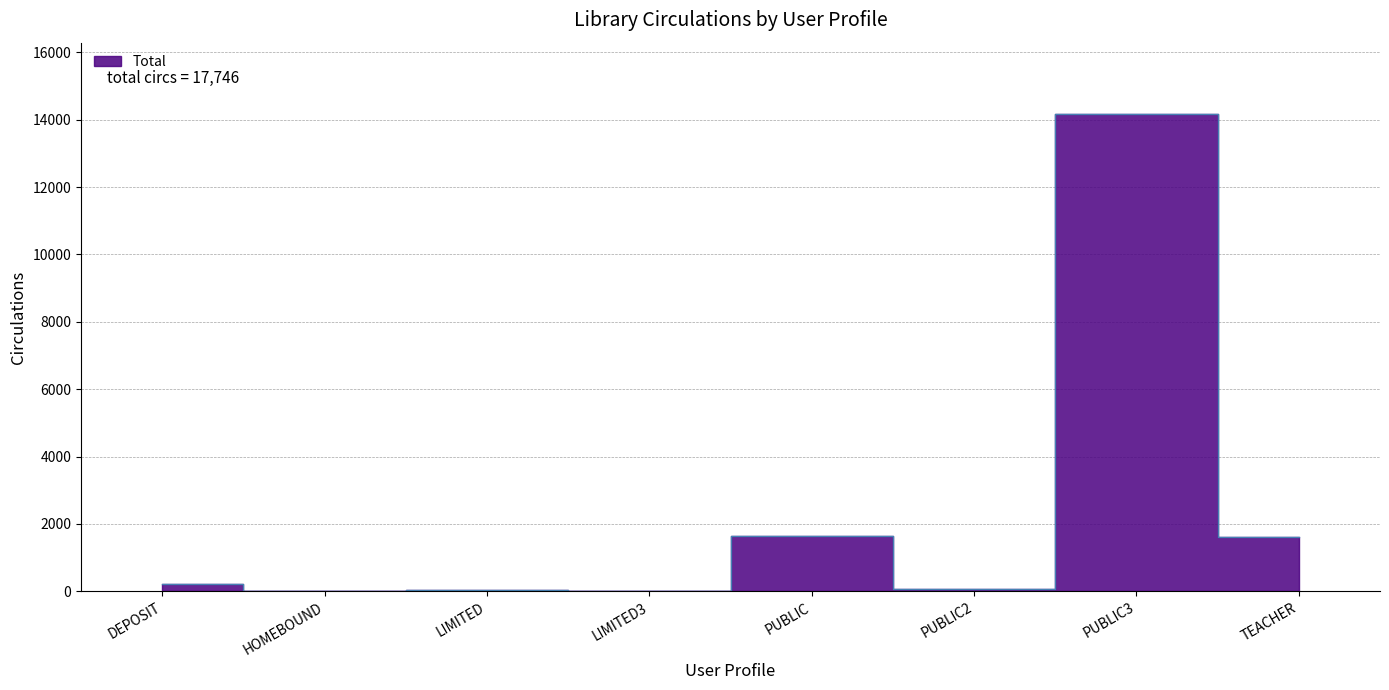

How many categories are shown in the chart?

8